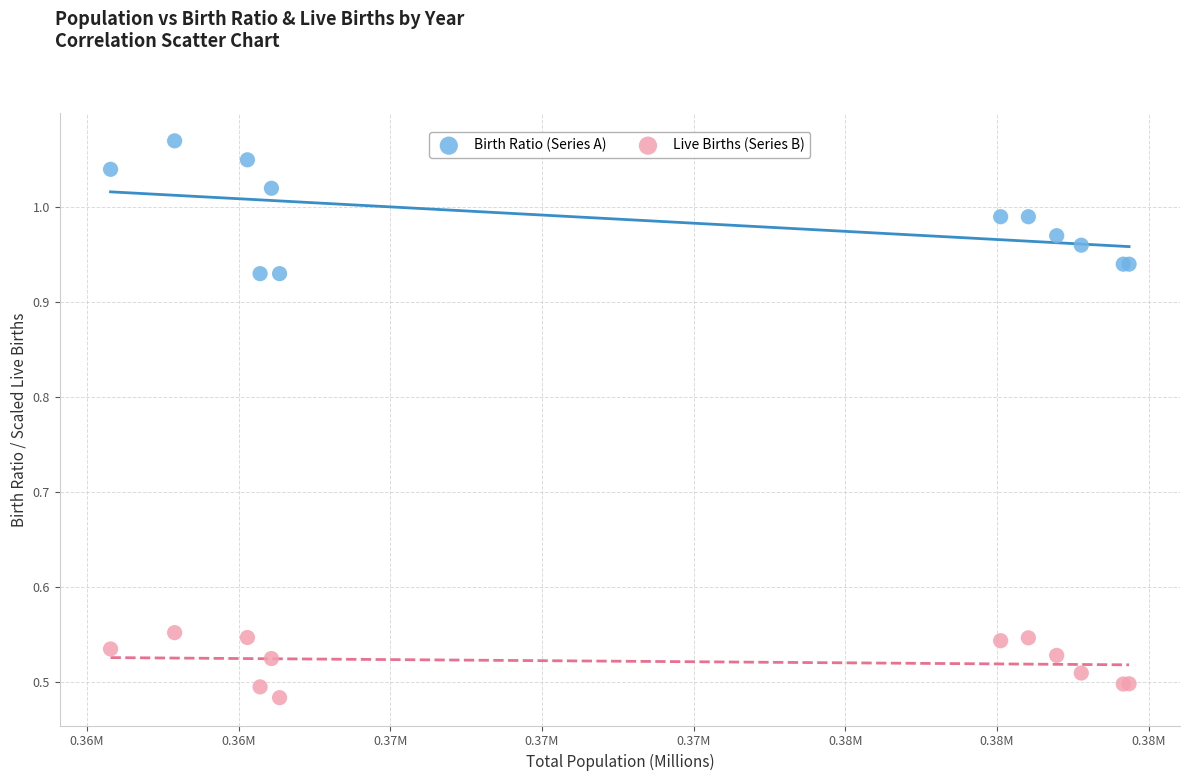

Which series reaches the maximum Y coordinate?

Birth Ratio (Series A)